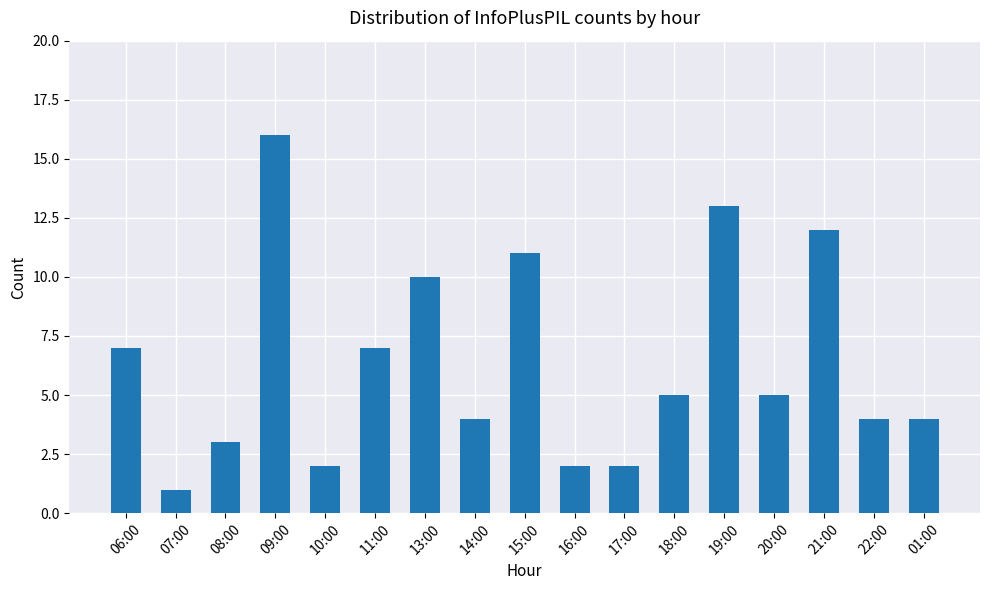

Between 15:00 and 16:00, which is larger?

15:00